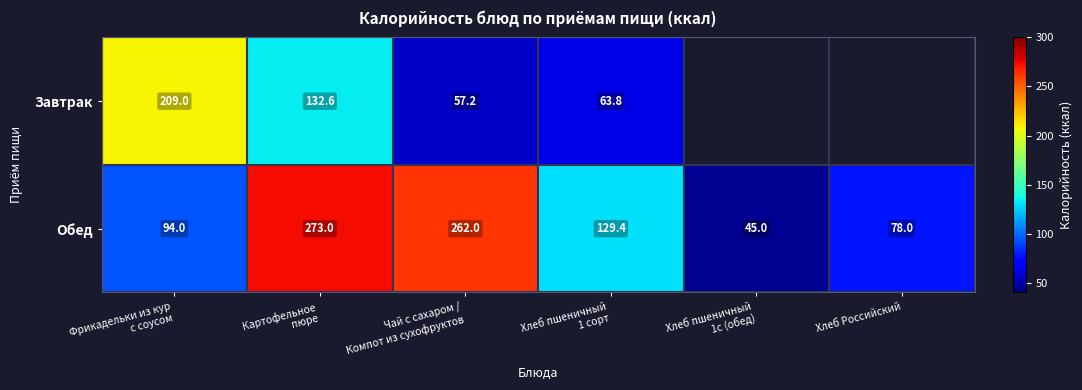

What is the average value of the Обед series?

146.9